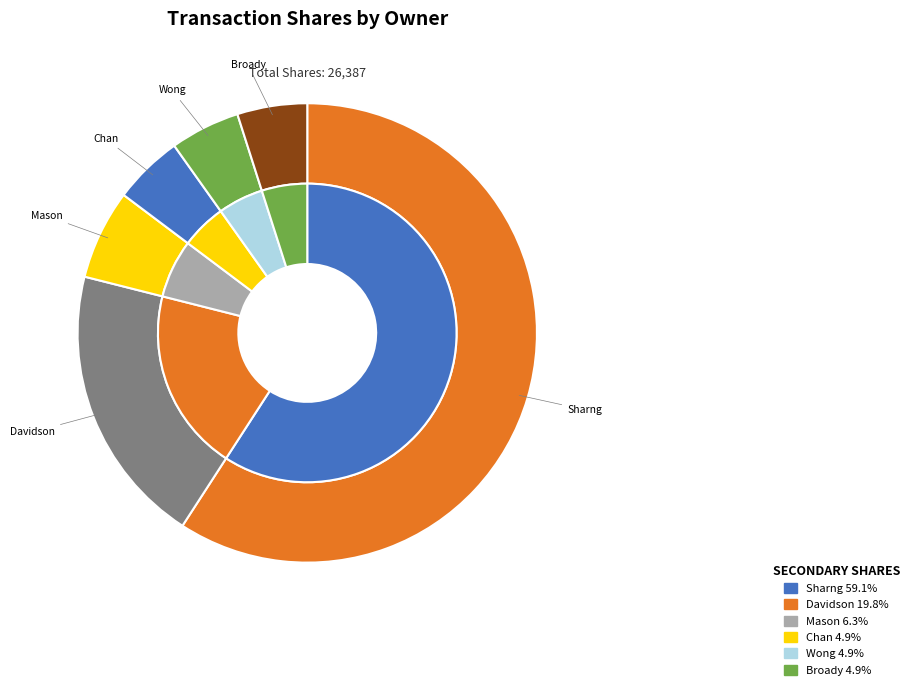

How many slices are in this pie chart?

6